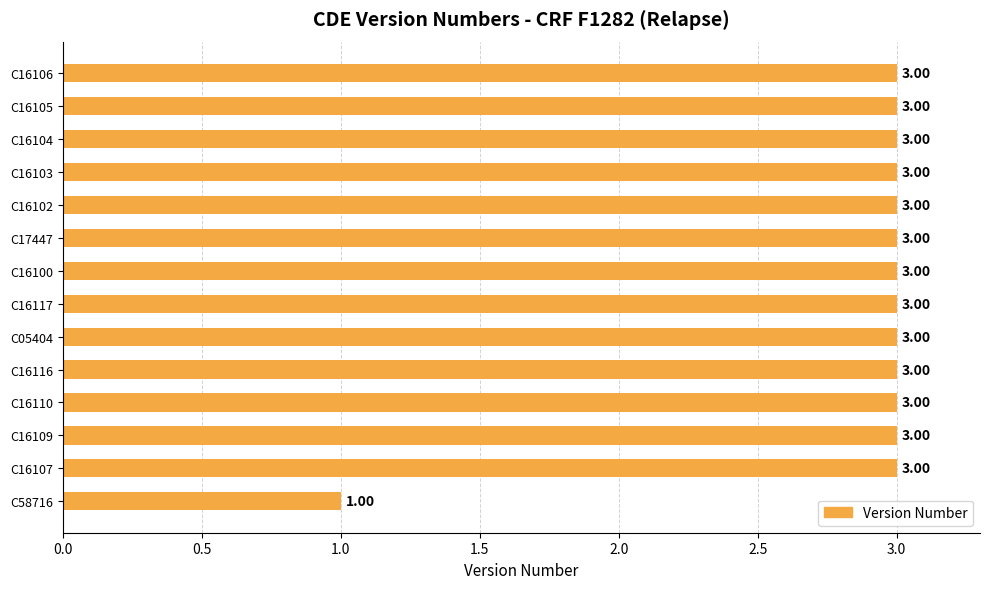

How many bars are there in total?

14